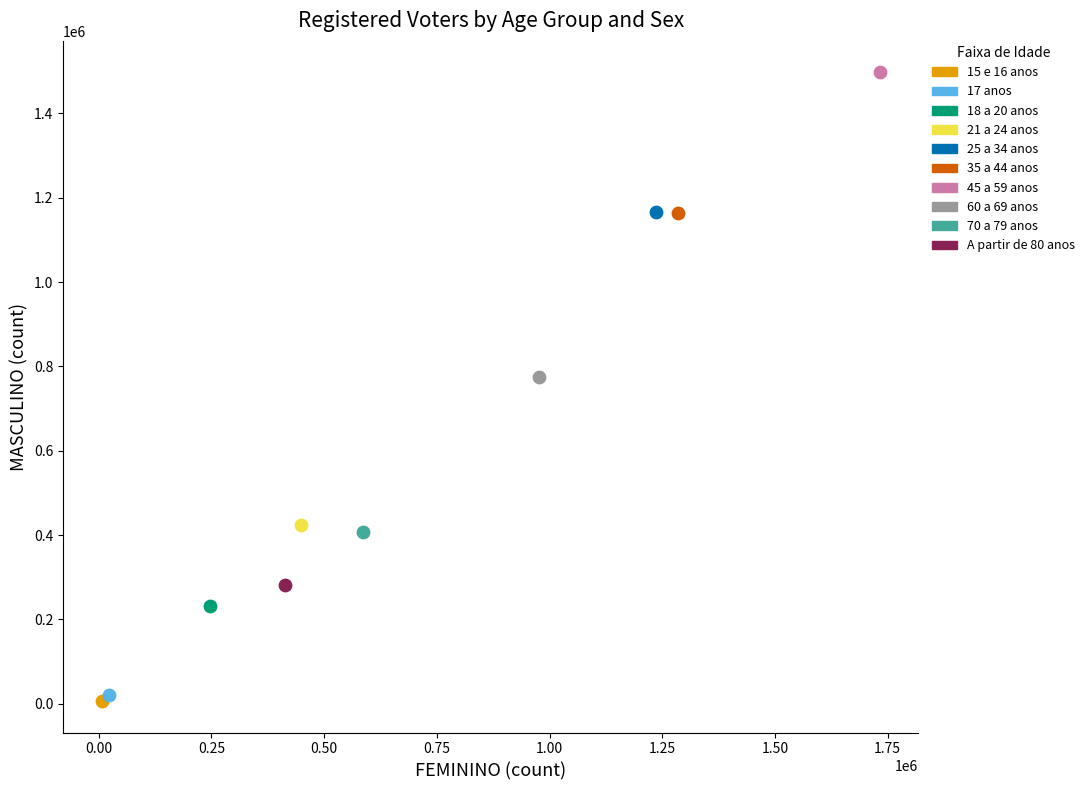

What are all the series names shown in the legend?

15 e 16 anos, 17 anos, 18 a 20 anos, 21 a 24 anos, 25 a 34 anos, 35 a 44 anos, 45 a 59 anos, 60 a 69 anos, 70 a 79 anos, A partir de 80 anos